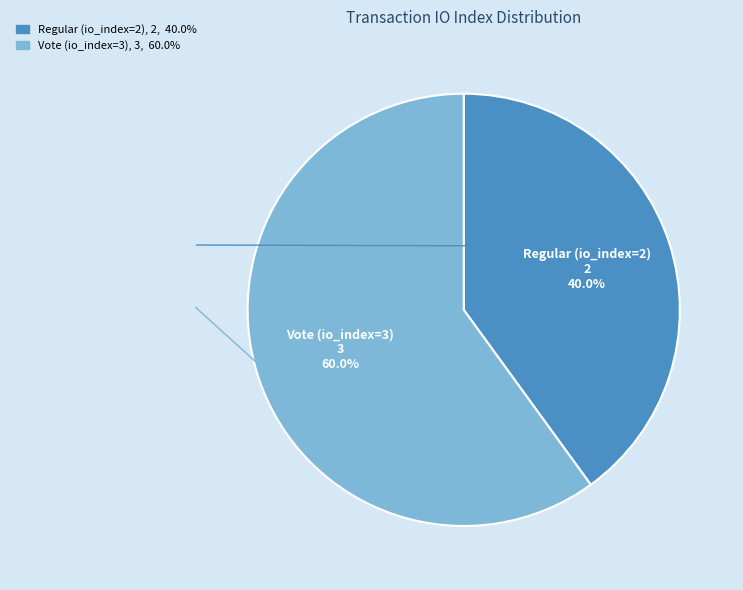

True or false: Regular (io_index=2) accounts for 40% of the total.

True